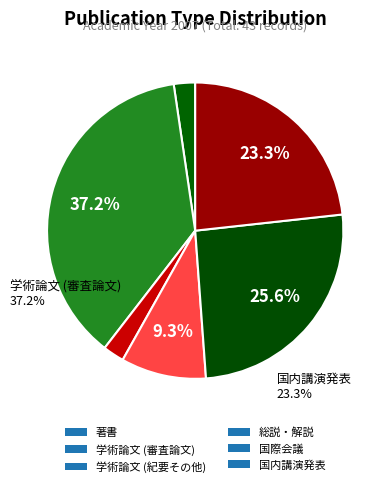

Approximately how many times larger is the value at 国内講演発表 compared to 国際会議?

0.9